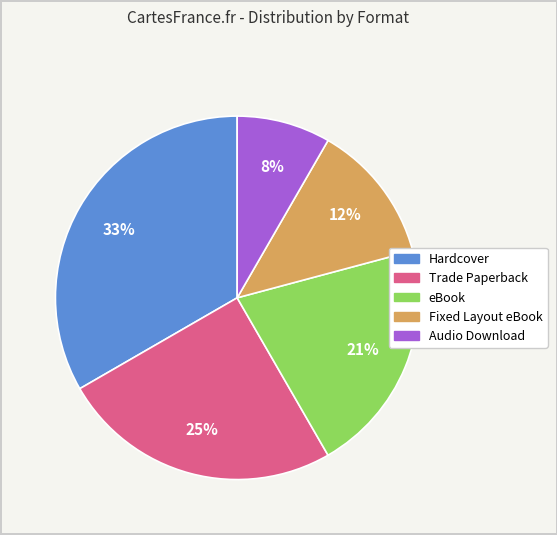

Is it true that Hardcover is 33% of the pie?

True